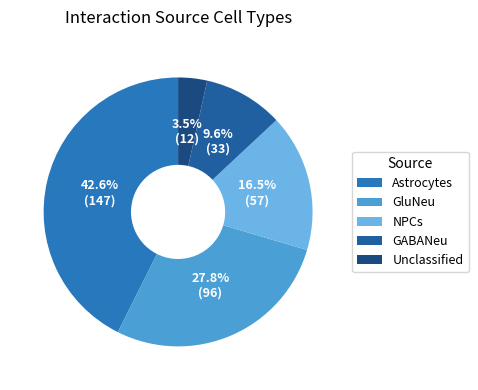

What is the largest slice in the pie chart?

Astrocytes